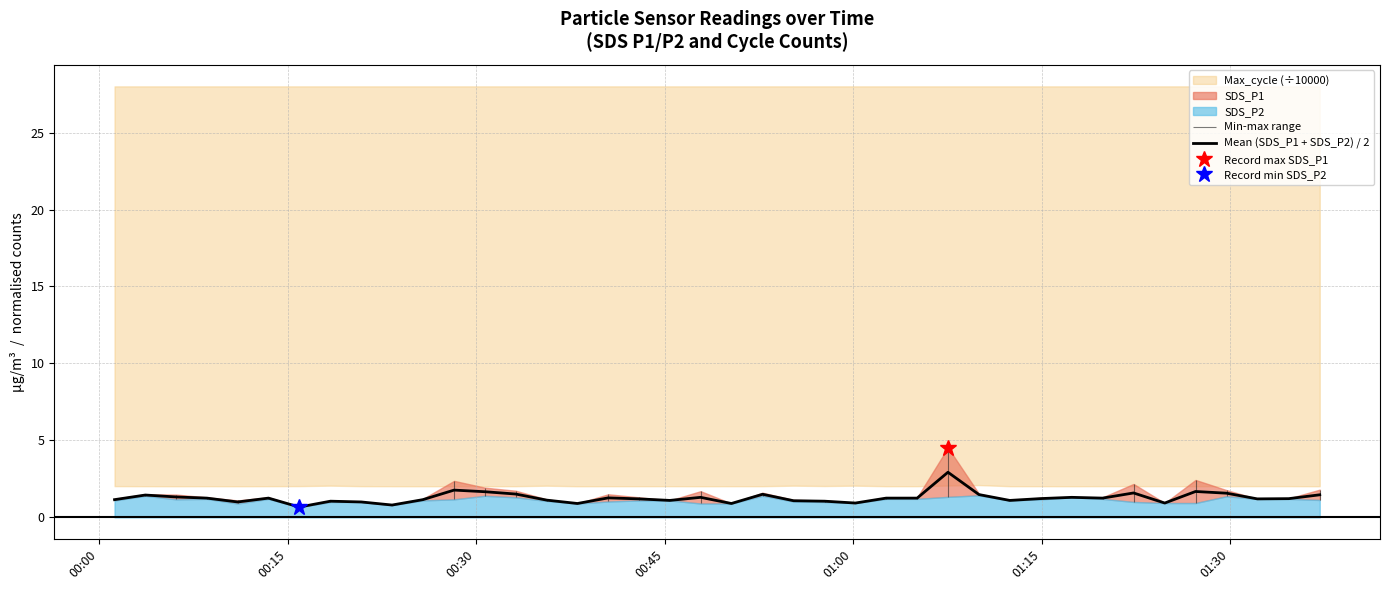

What is the lowest value of the Mean (SDS_P1 + SDS_P2) / 2 series?

0.7